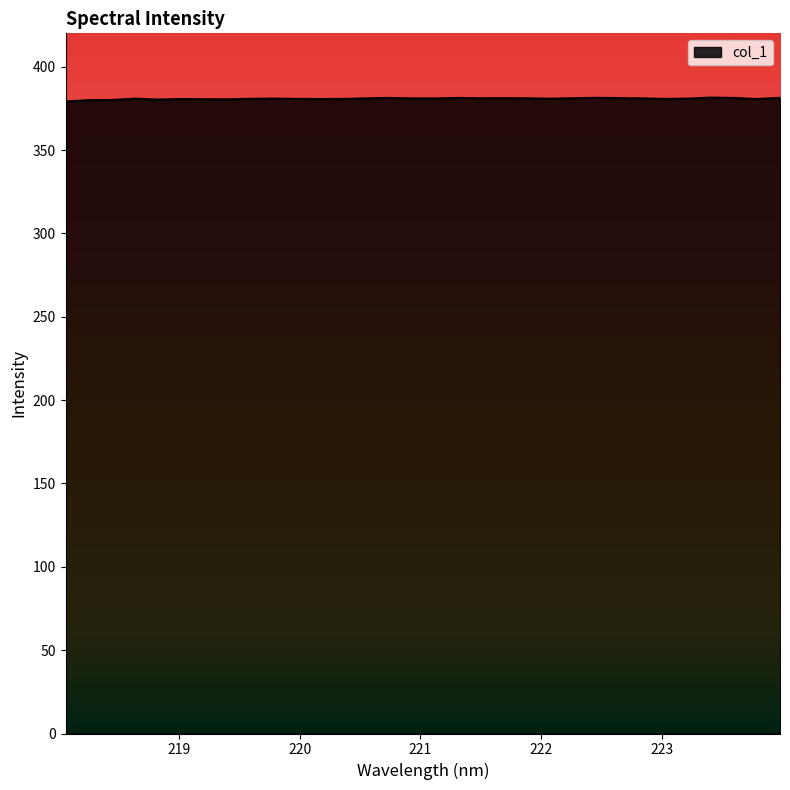

What is the smallest value displayed?

379.1